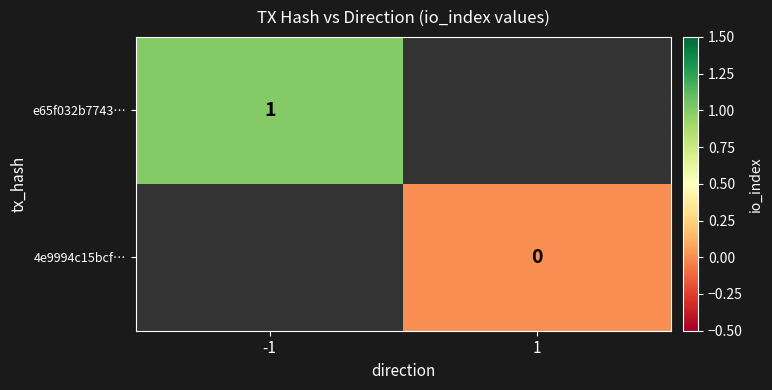

The value of e65f032b7743… at -1 is 0. True or false?

False